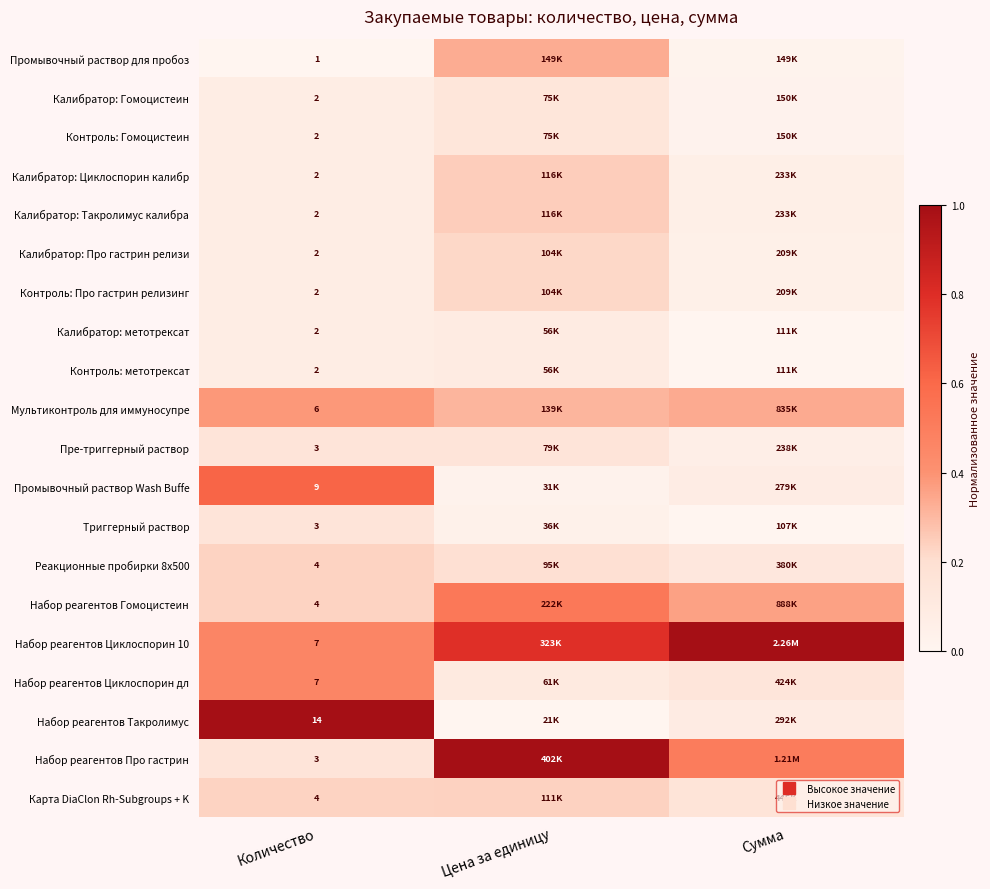

Is the value of Карта DiaClon Rh-Subgroups + K at Количество greater than the value of Пре-триггерный раствор at Количество?

Yes